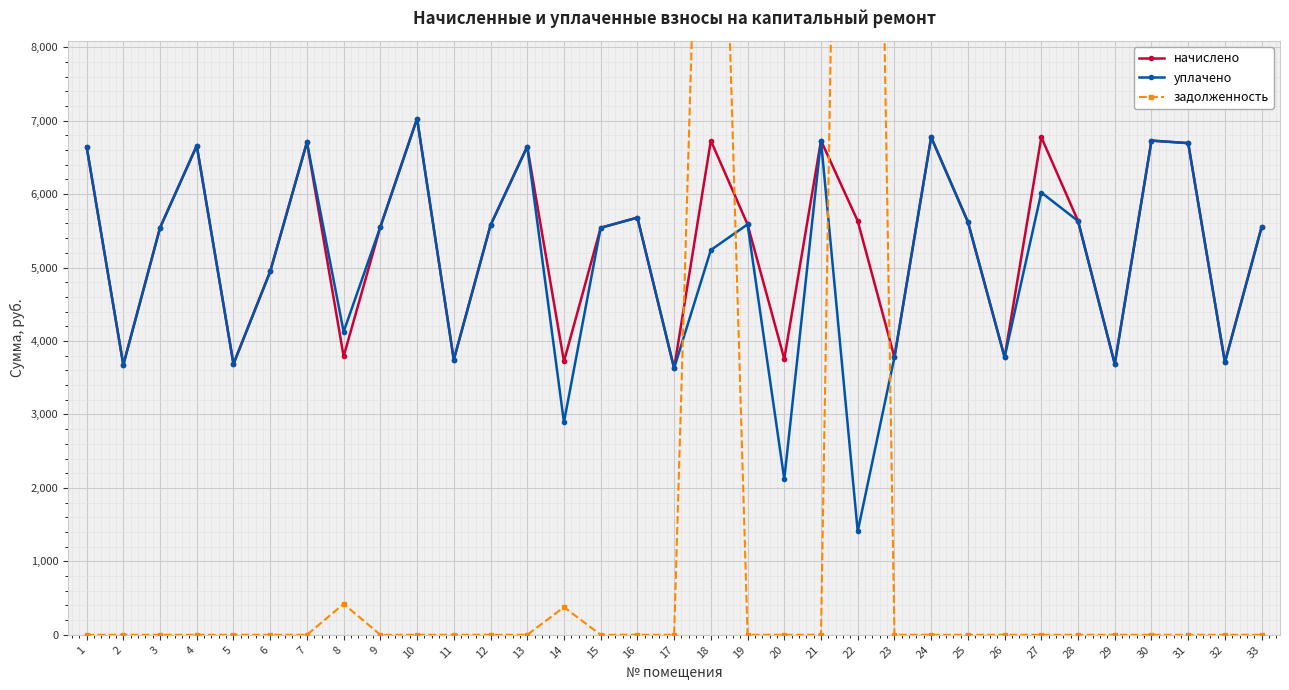

Is this an area chart (filled region under the line)?

No